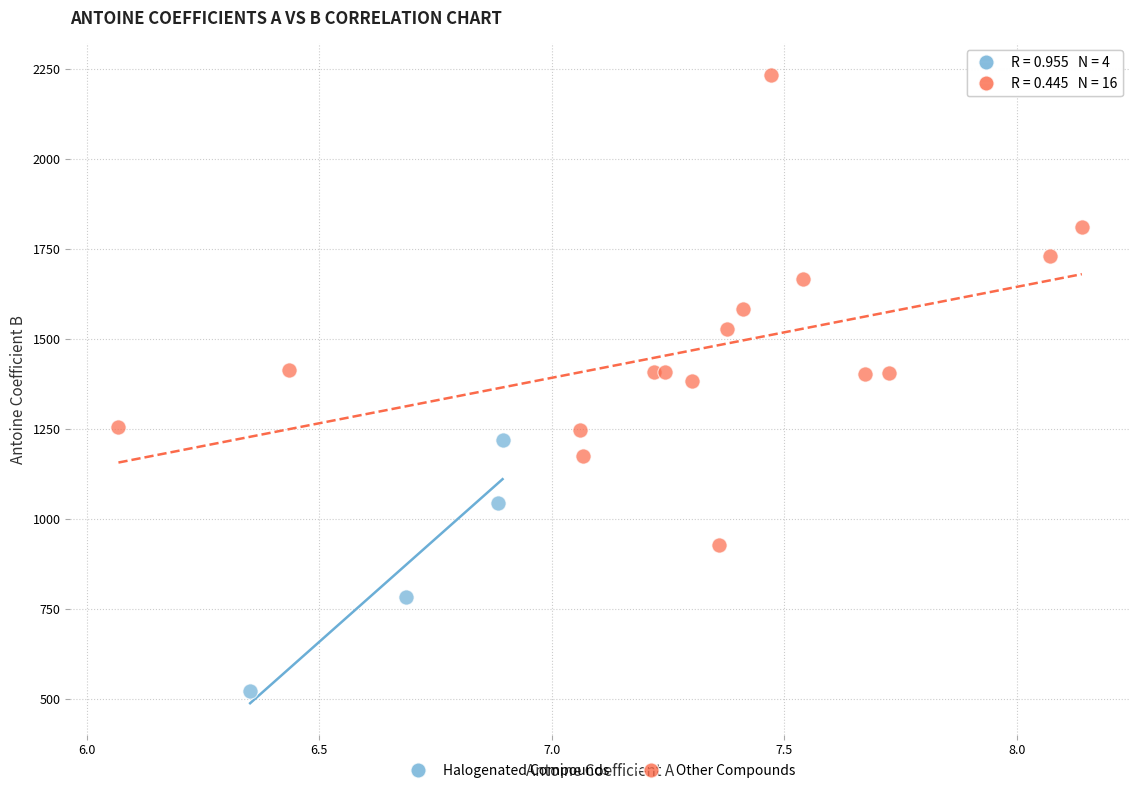

Which series reaches the minimum Y coordinate?

Halogenated Compounds